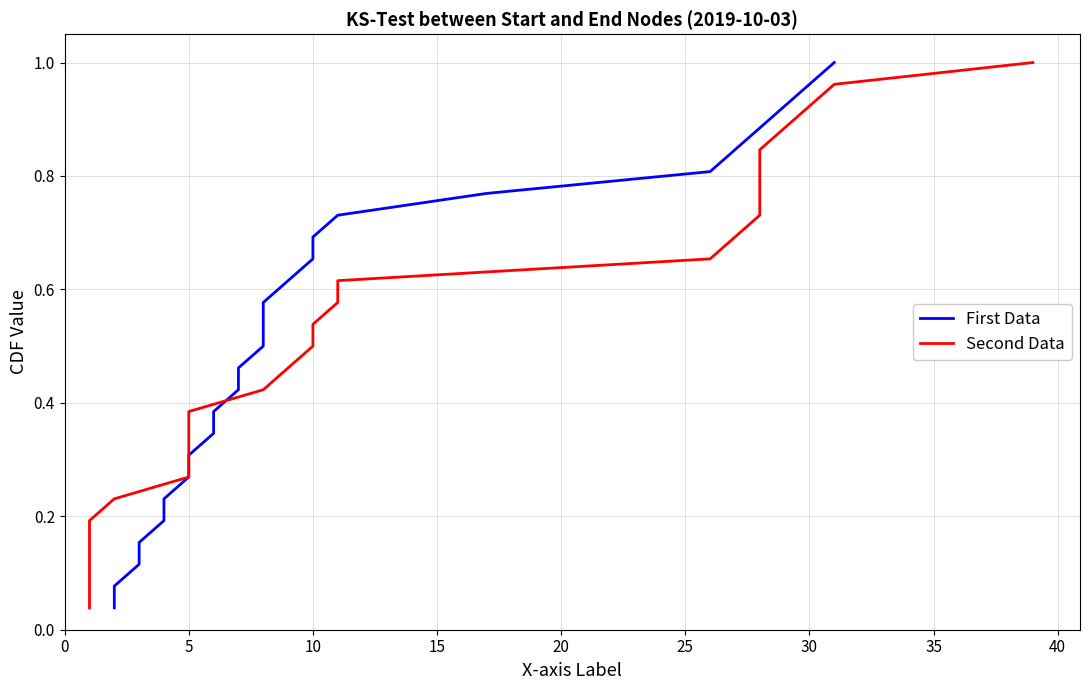

Is the value of First Data at 25 greater than the value of Second Data at 40?

No